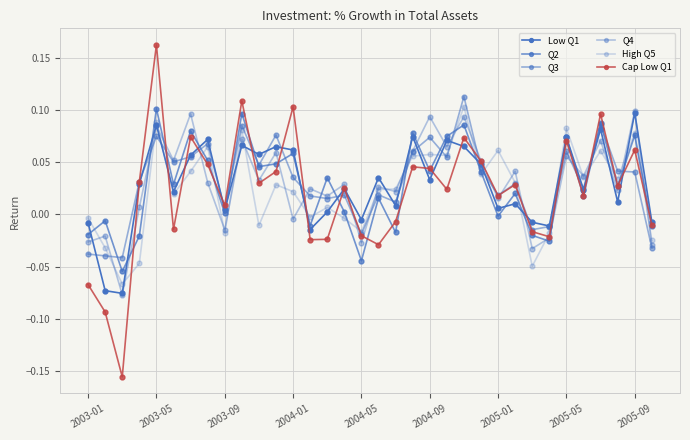

How many distinct data groups are displayed?

6